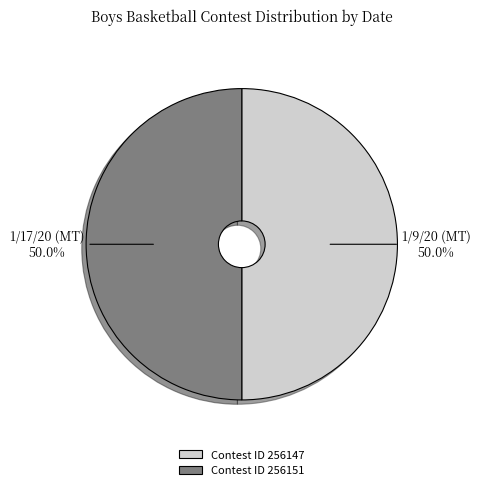

Combined, what portion of the pie is Contest ID 256151 and Contest ID 256147?

100.0%